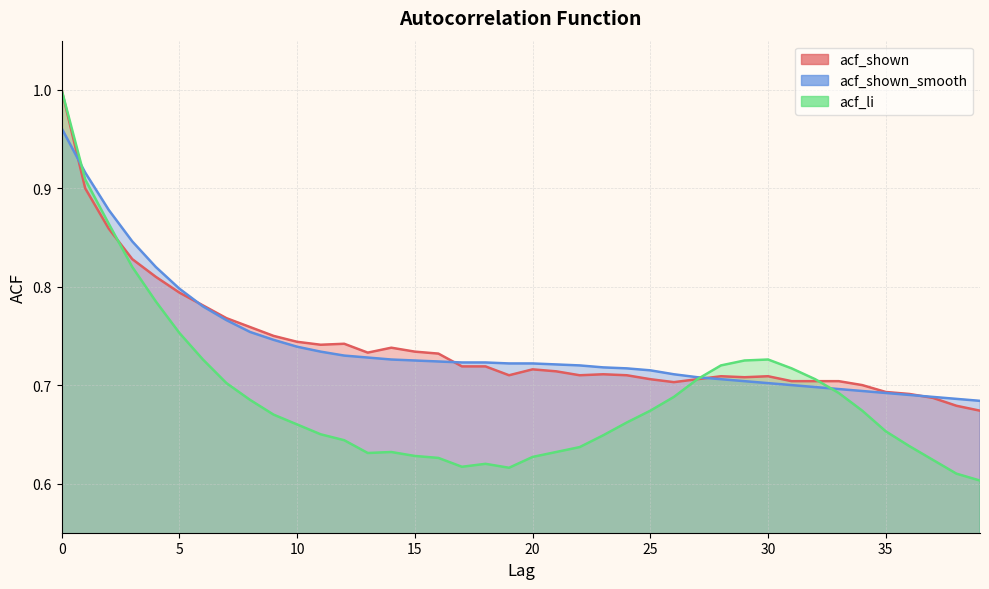

Reading left to right, list all the values displayed in this chart.

acf_shown: 0=1.0	1=0.9	2=0.9	3=0.8	4=0.8	5=0.8	6=0.8	7=0.8	8=0.8	9=0.8	10=0.7	11=0.7	12=0.7	13=0.7	14=0.7	15=0.7	16=0.7	17=0.7	18=0.7	19=0.7	20=0.7	21=0.7	22=0.7	23=0.7	24=0.7	25=0.7	26=0.7	27=0.7	28=0.7	29=0.7	30=0.7	31=0.7	32=0.7	33=0.7	34=0.7	35=0.7	36=0.7	37=0.7	38=0.7	39=0.7
acf_shown_smooth: 0=1.0	1=0.9	2=0.9	3=0.8	4=0.8	5=0.8	6=0.8	7=0.8	8=0.8	9=0.7	10=0.7	11=0.7	12=0.7	13=0.7	14=0.7	15=0.7	16=0.7	17=0.7	18=0.7	19=0.7	20=0.7	21=0.7	22=0.7	23=0.7	24=0.7	25=0.7	26=0.7	27=0.7	28=0.7	29=0.7	30=0.7	31=0.7	32=0.7	33=0.7	34=0.7	35=0.7	36=0.7	37=0.7	38=0.7	39=0.7
acf_li: 0=1.0	1=0.9	2=0.9	3=0.8	4=0.8	5=0.8	6=0.7	7=0.7	8=0.7	9=0.7	10=0.7	11=0.7	12=0.6	13=0.6	14=0.6	15=0.6	16=0.6	17=0.6	18=0.6	19=0.6	20=0.6	21=0.6	22=0.6	23=0.6	24=0.7	25=0.7	26=0.7	27=0.7	28=0.7	29=0.7	30=0.7	31=0.7	32=0.7	33=0.7	34=0.7	35=0.7	36=0.6	37=0.6	38=0.6	39=0.6